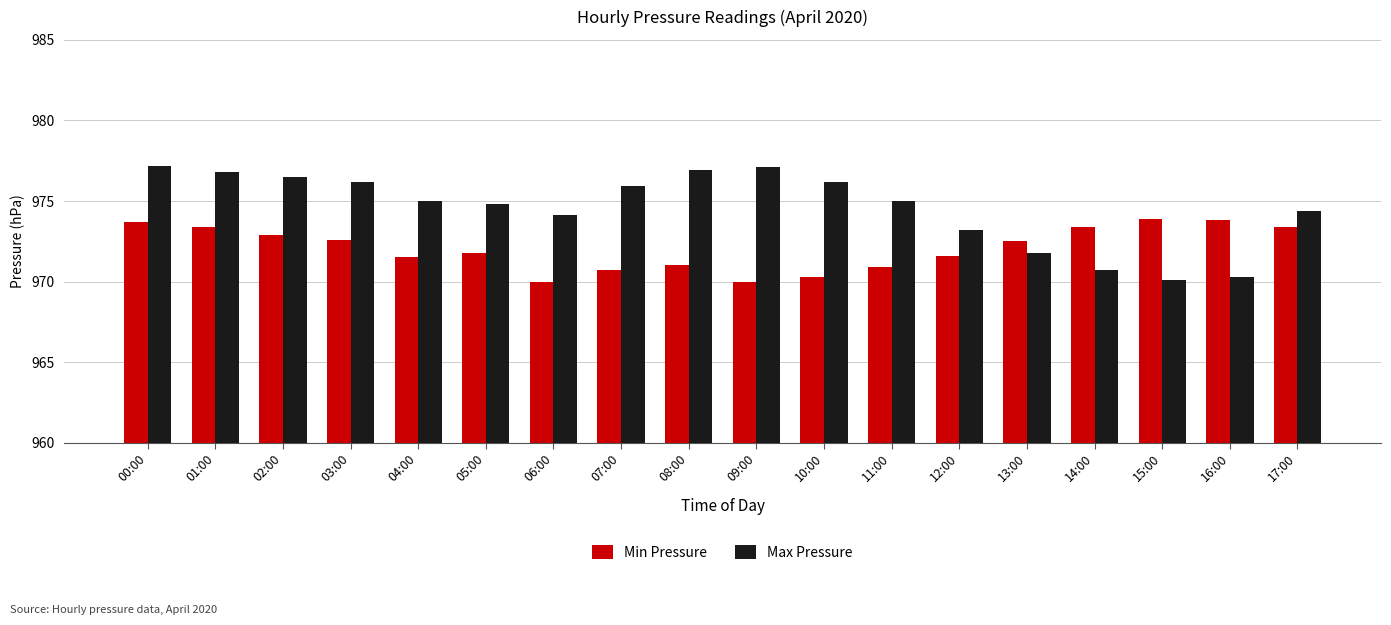

Is the value of Min Pressure at 11:00 greater than the value of Max Pressure at 12:00?

No